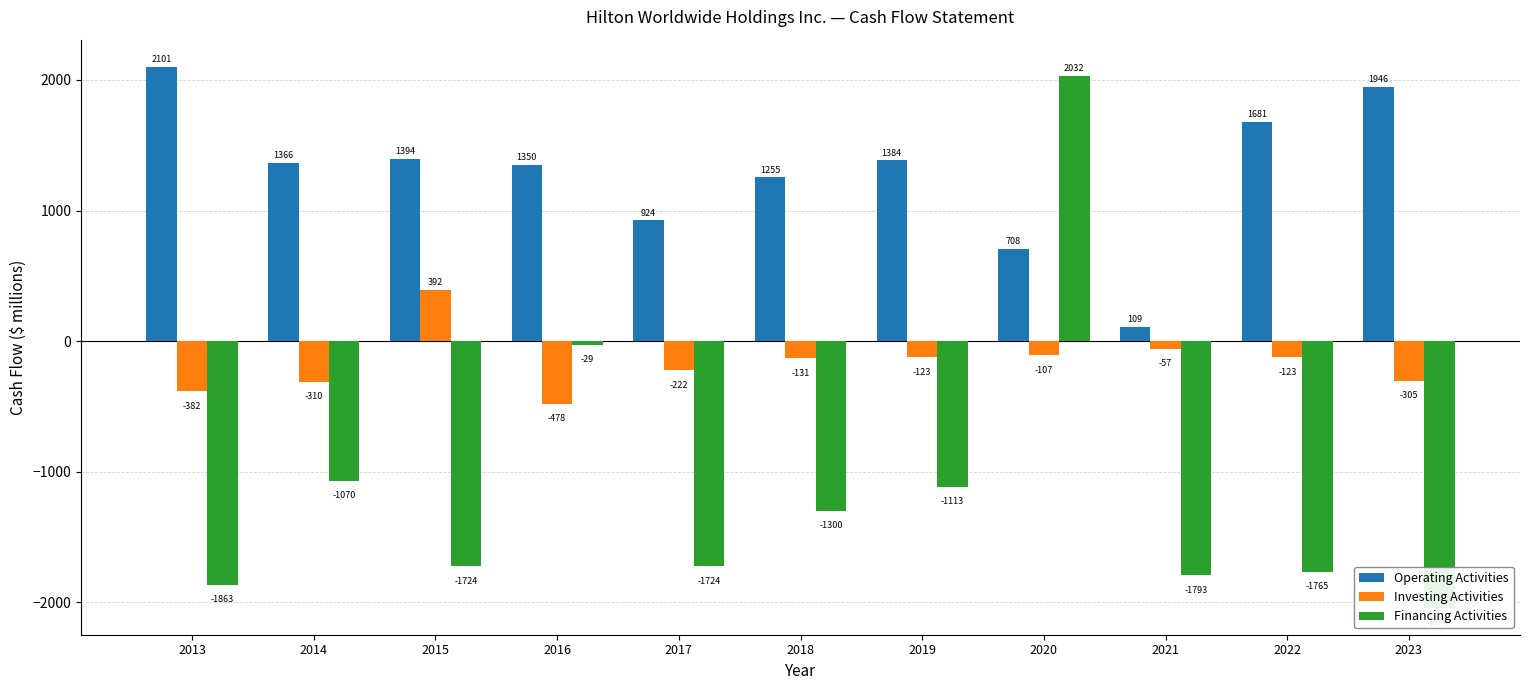

What is the average value of the Investing Activities series?

-168